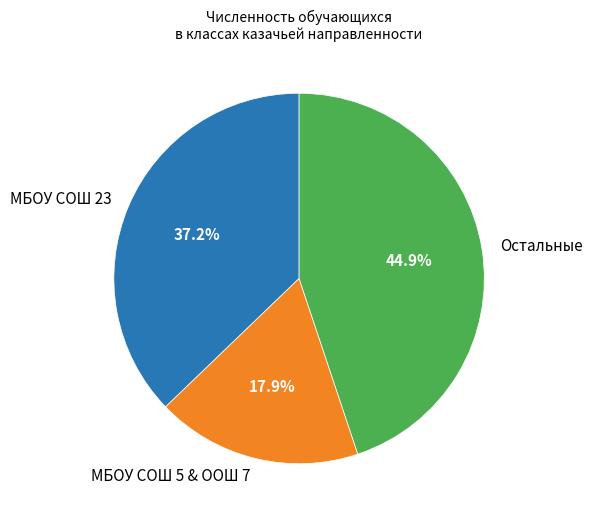

Does МБОУ СОШ 23 account for over 50% of the chart?

No